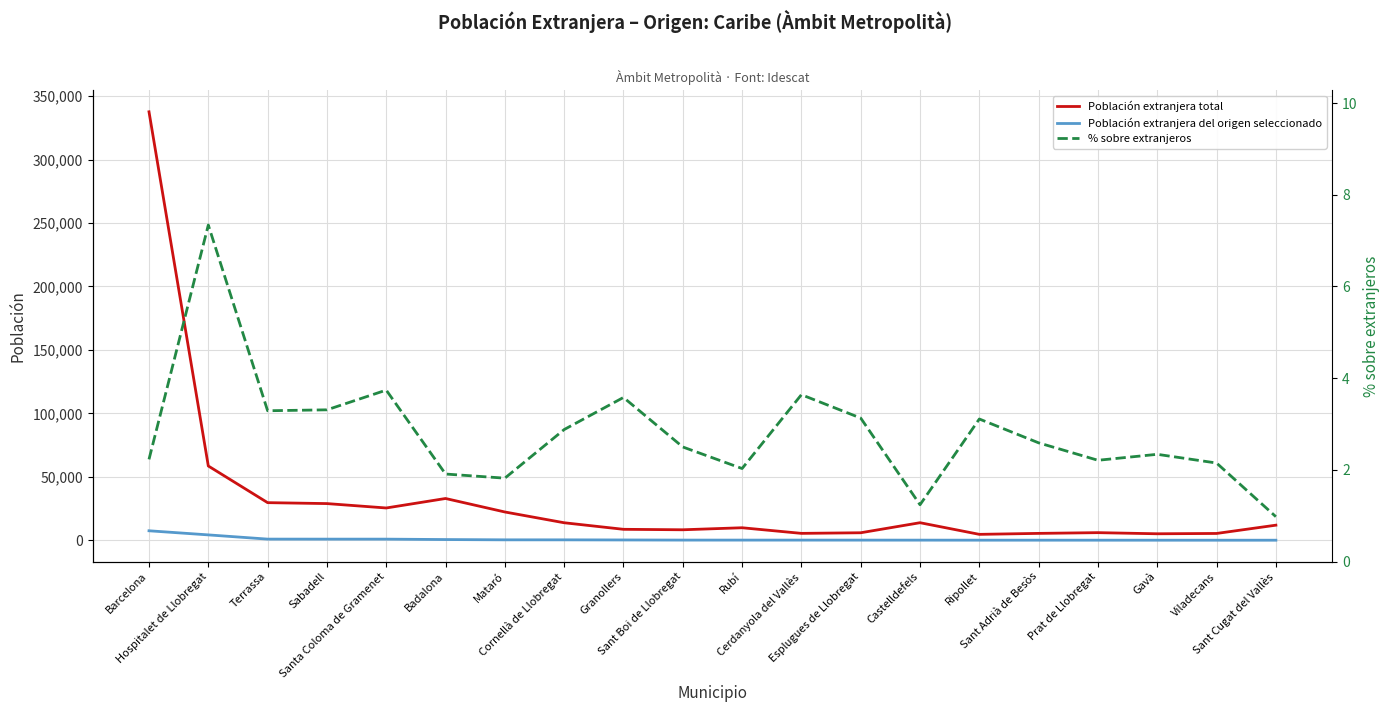

At which category is the sum across all series the highest?

Barcelona